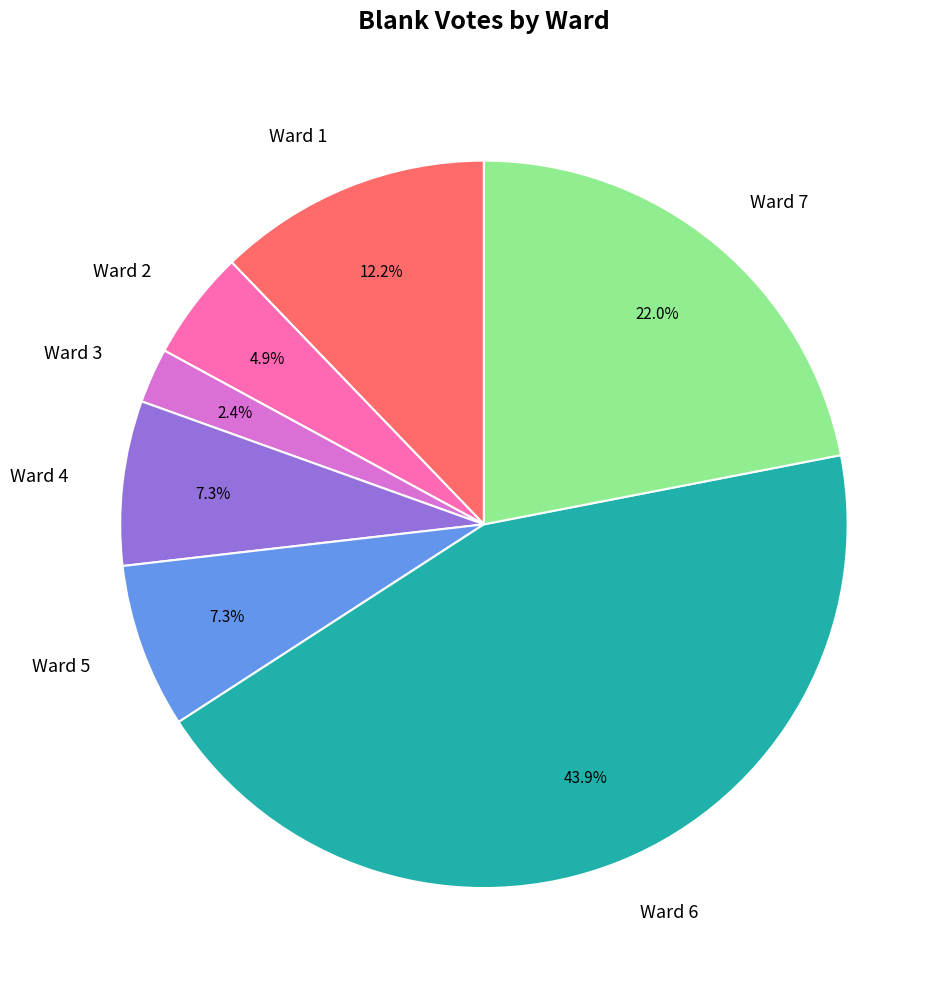

To the nearest percent, what is the average slice percentage?

14%